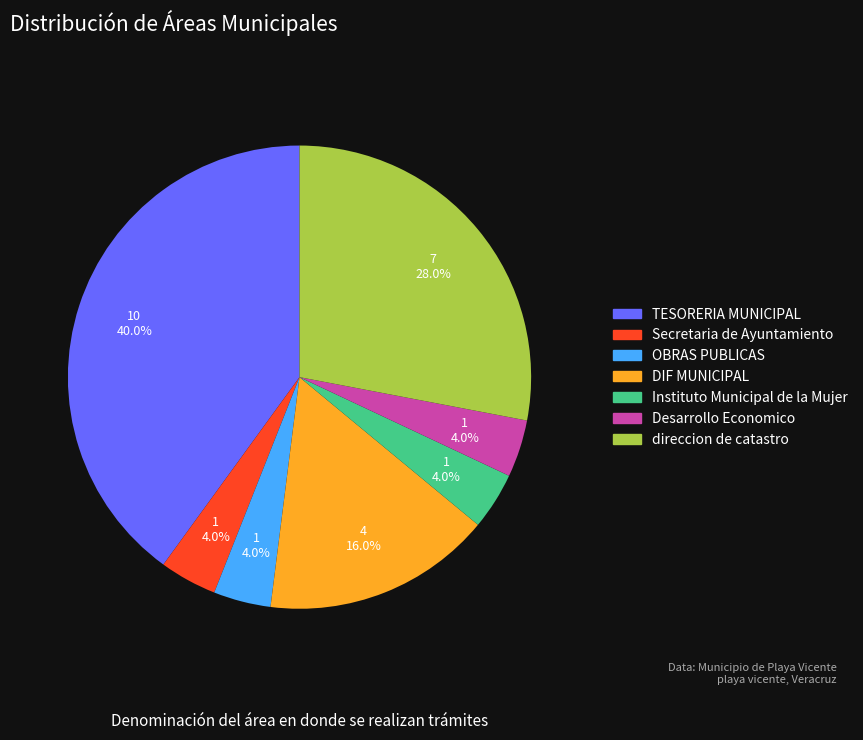

How many segments does this pie chart have?

7